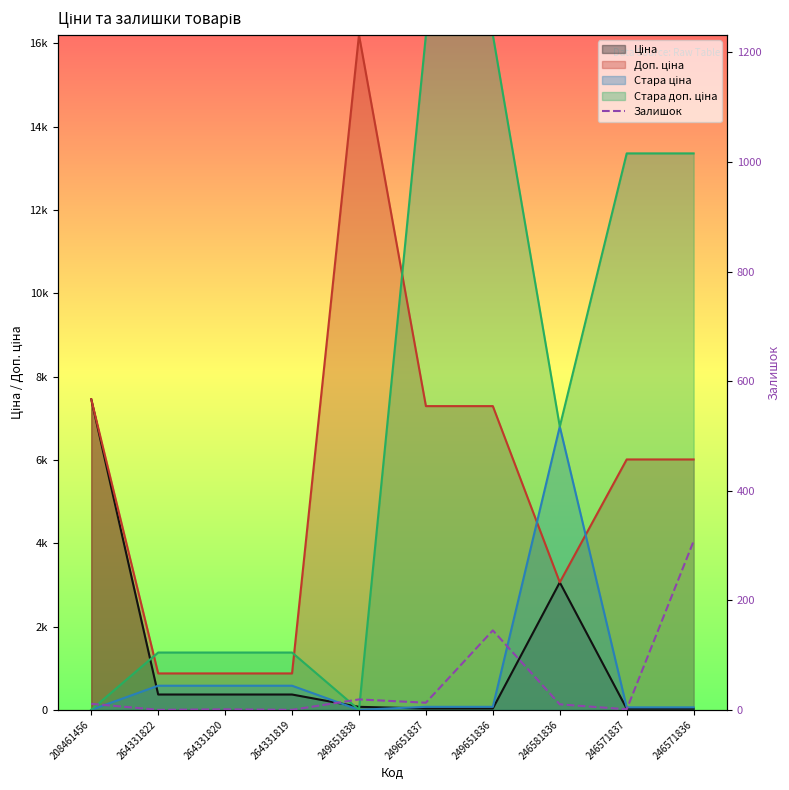

Which category has the lowest value across all series?

264331822